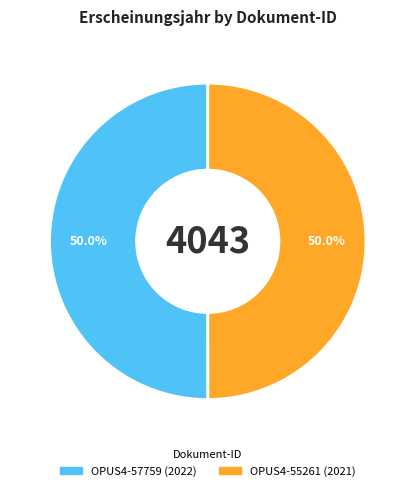

How much of the chart is everything except OPUS4-57759 (2022)?

50.0%